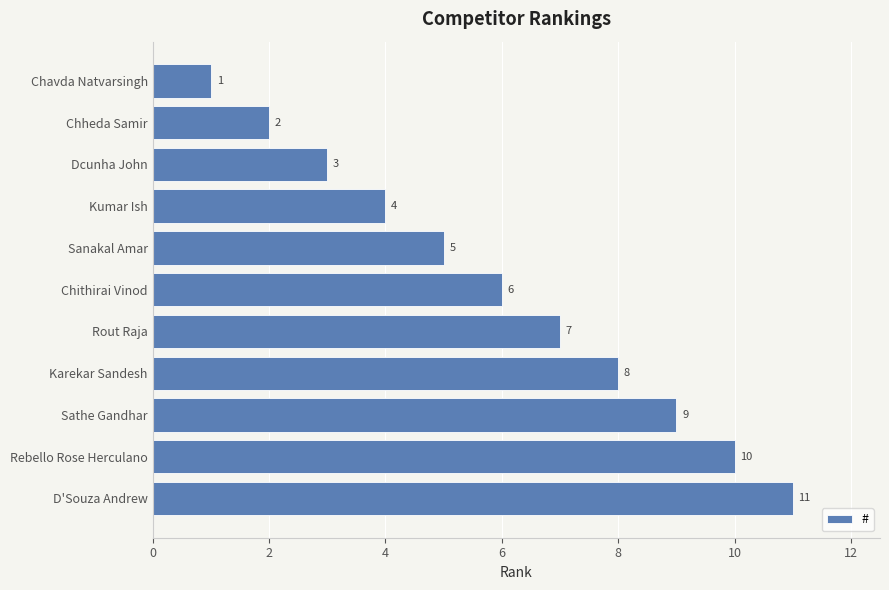

What is the label of the 8th bar from the top?

Karekar Sandesh